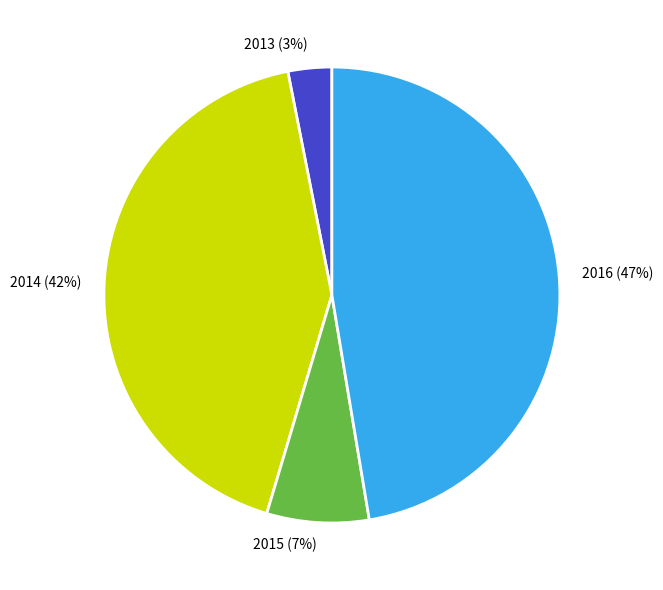

To the nearest percent, what percentage of the pie is 2016?

47%